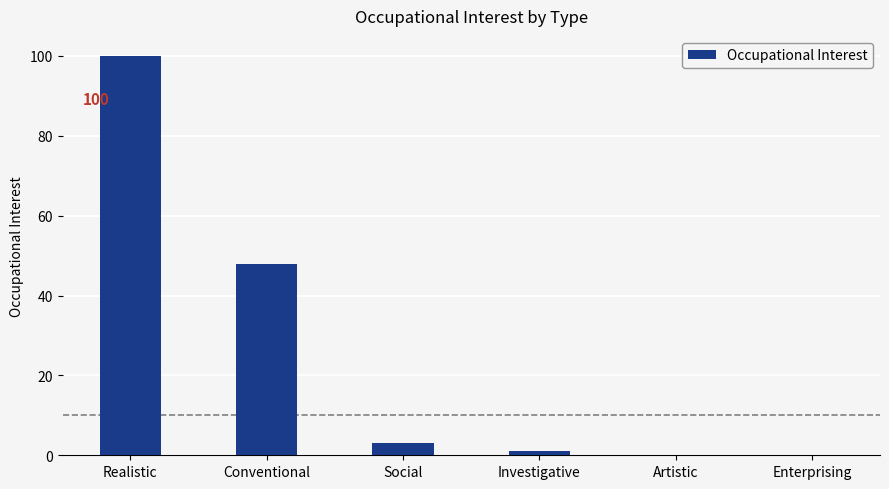

What is the difference between the values at Conventional and Enterprising?

48